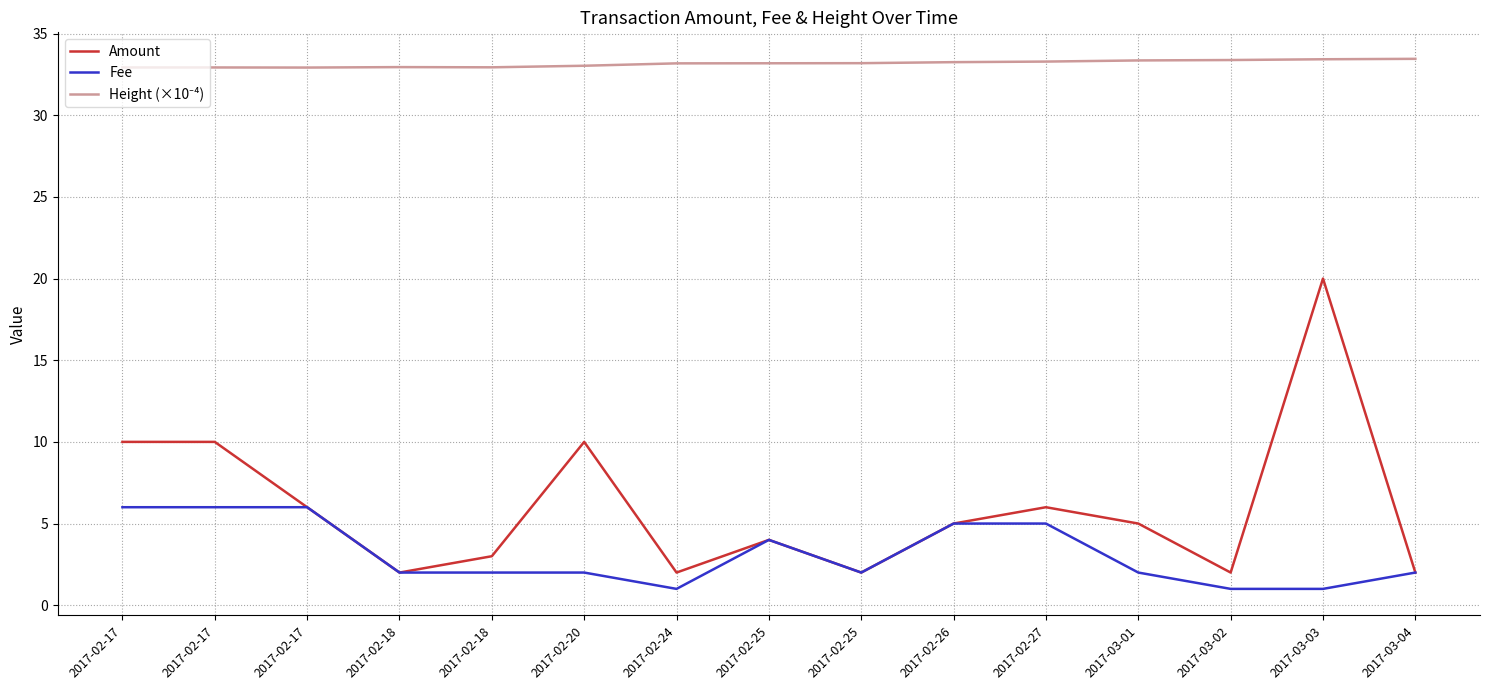

Is this an area chart (filled region under the line)?

No